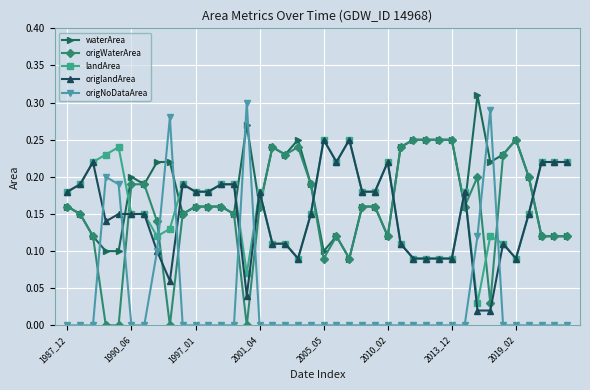

True or false: origWaterArea has more than 0 interior local peaks.

True